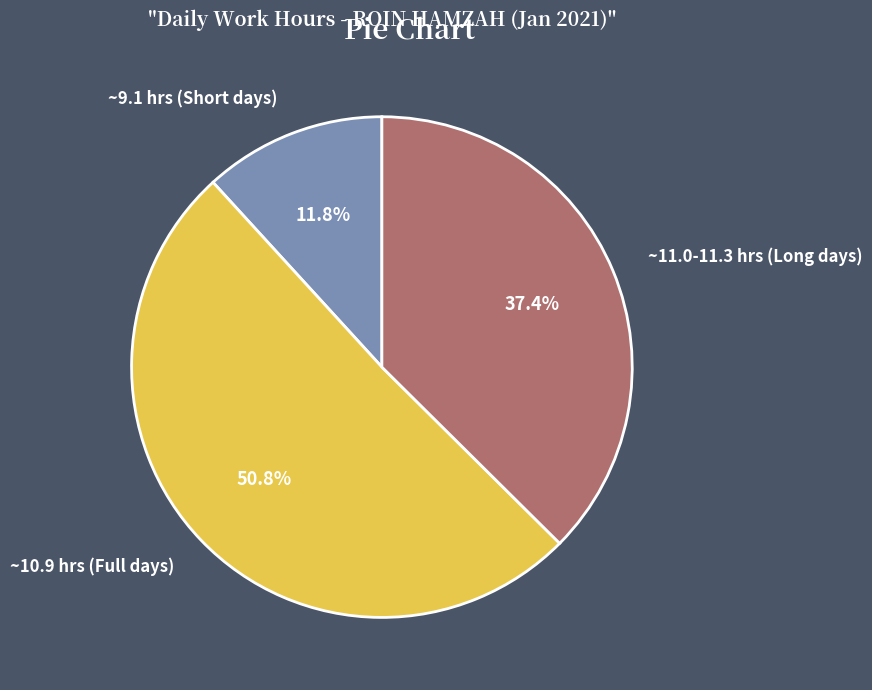

What is the smallest slice in the pie chart?

~9.1 hrs (Short days)